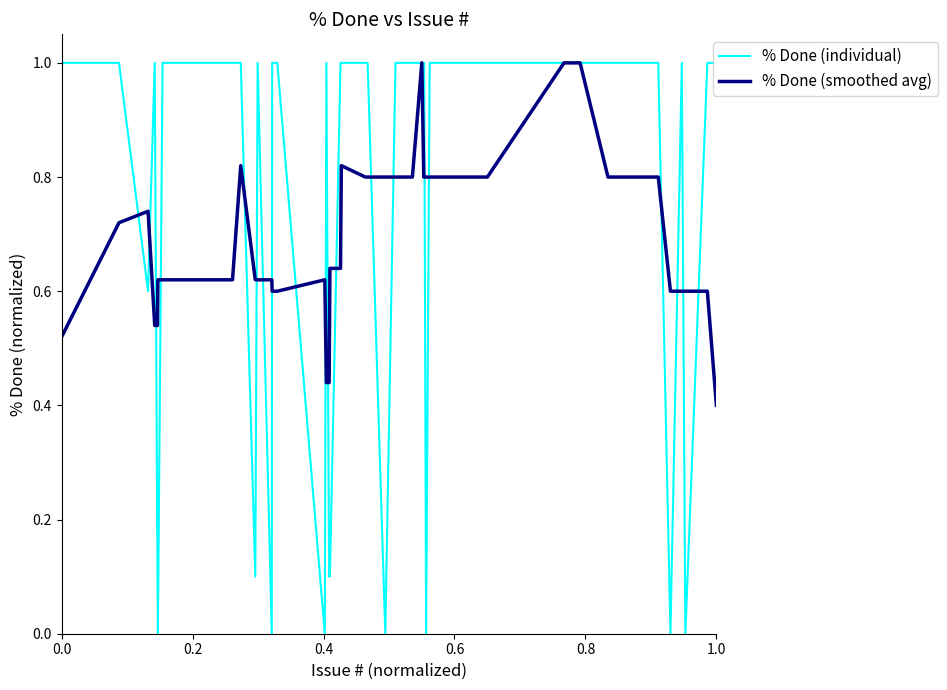

Which series has the widest spread of values?

% Done (individual)